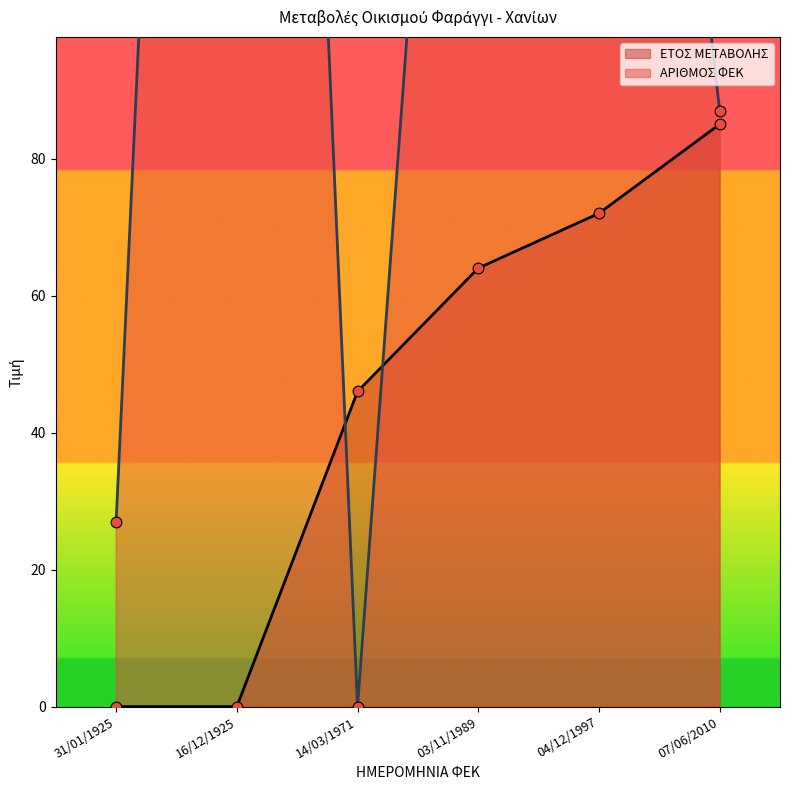

Is it true that ΕΤΟΣ ΜΕΤΑΒΟΛΗΣ equals 40 at 04/12/1997?

False